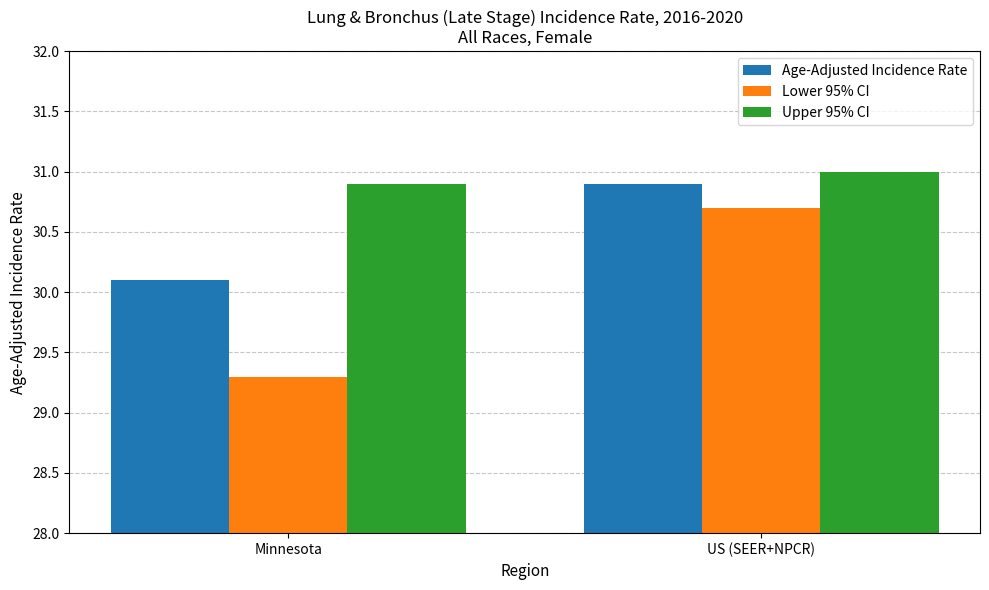

What is the minimum value for Lower 95% CI?

29.3